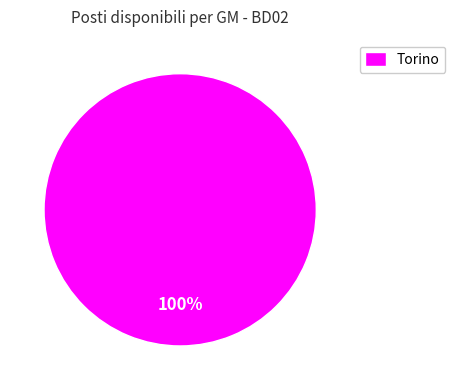

Does any single category account for the majority?

Yes